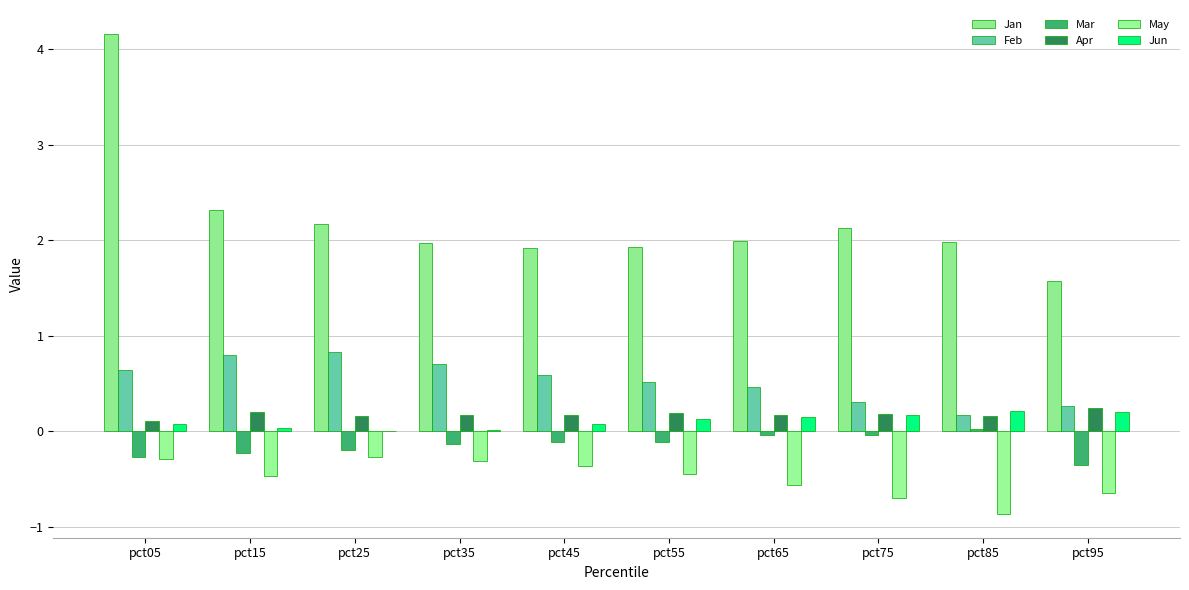

How many categories are shown in the chart?

10